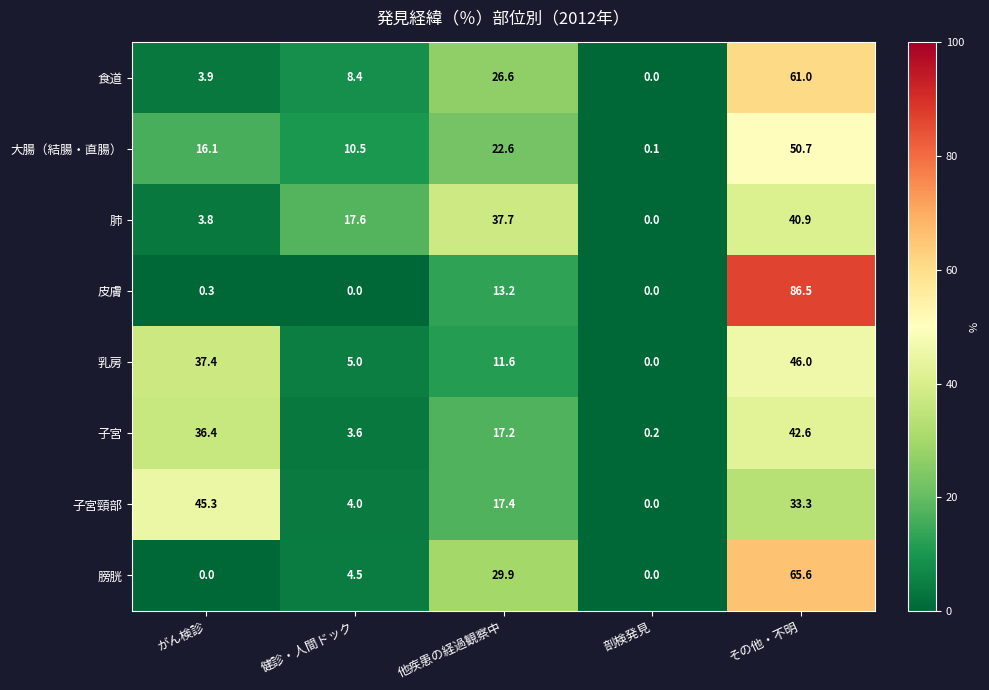

What is the maximum value for 膀胱?

65.6